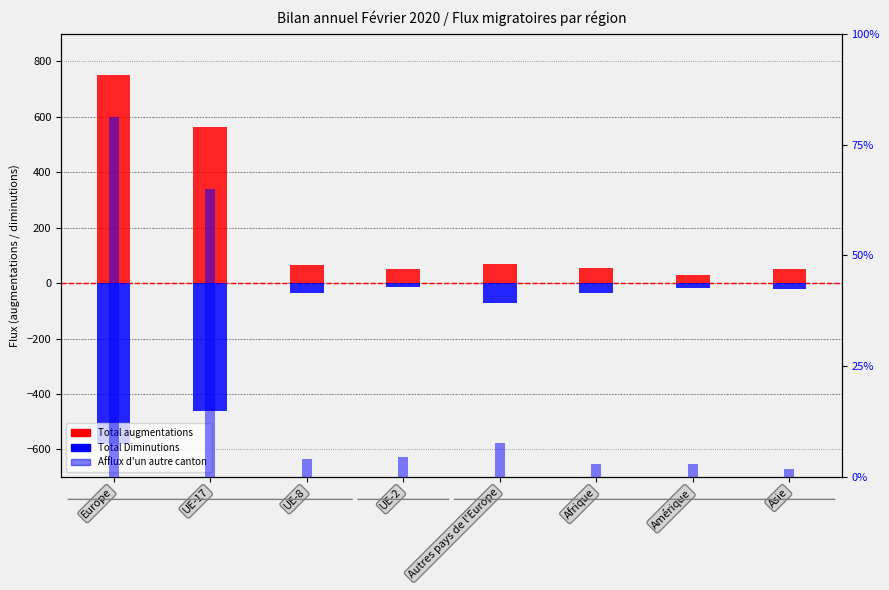

How many data points in Afflux d'un autre canton are above 18?

3